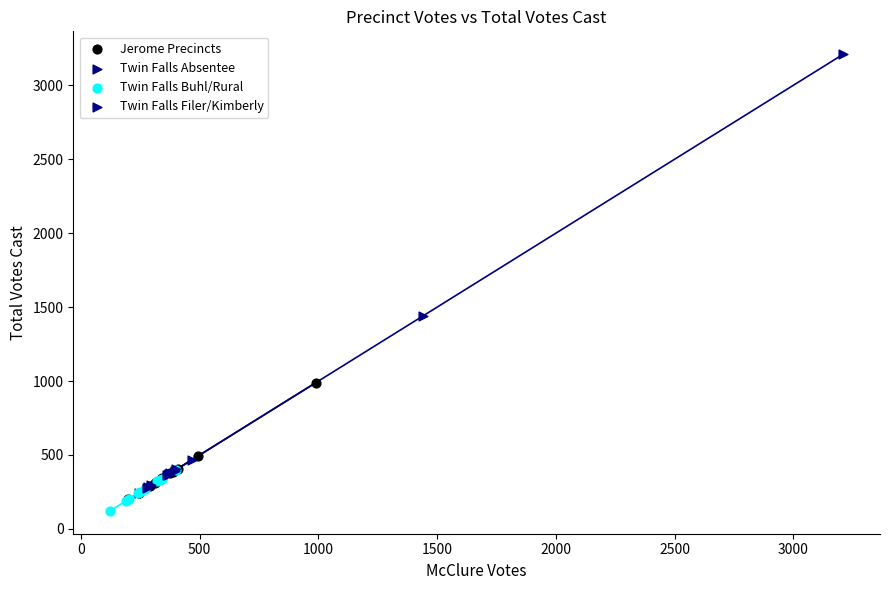

Which series has the widest spread of Y values?

Twin Falls Absentee